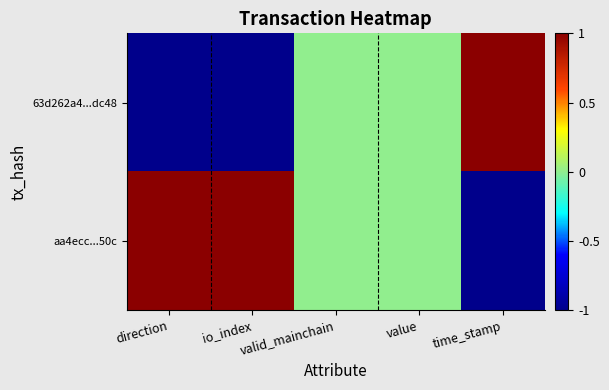

Reading left to right, list all the values displayed in this chart.

63d262a4...dc48: direction=-1	io_index=-1	valid_mainchain=0	value=0	time_stamp=1
aa4ecc...50c: direction=1	io_index=1	valid_mainchain=0	value=0	time_stamp=-1